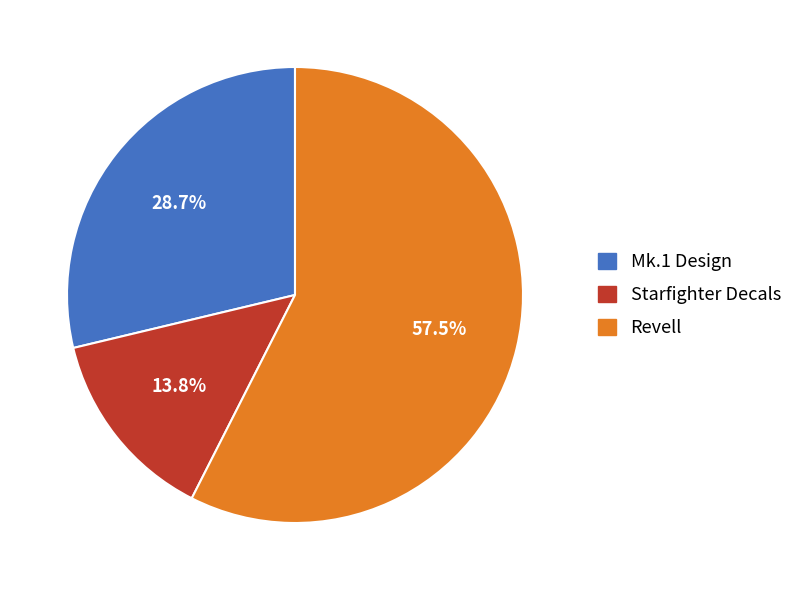

Which slice is the smallest?

Starfighter Decals